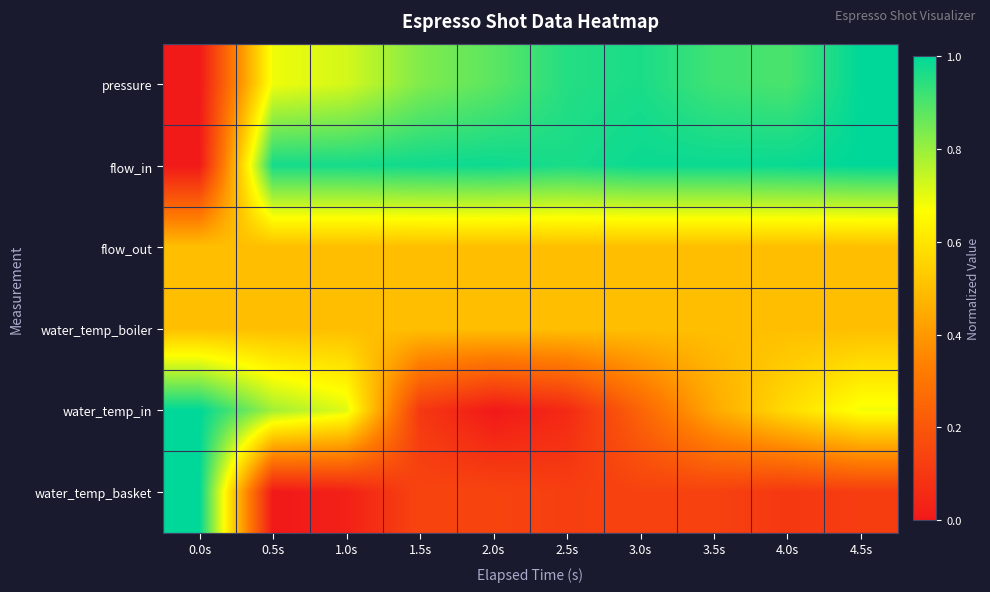

Which category has the highest value across all series?

4.5s